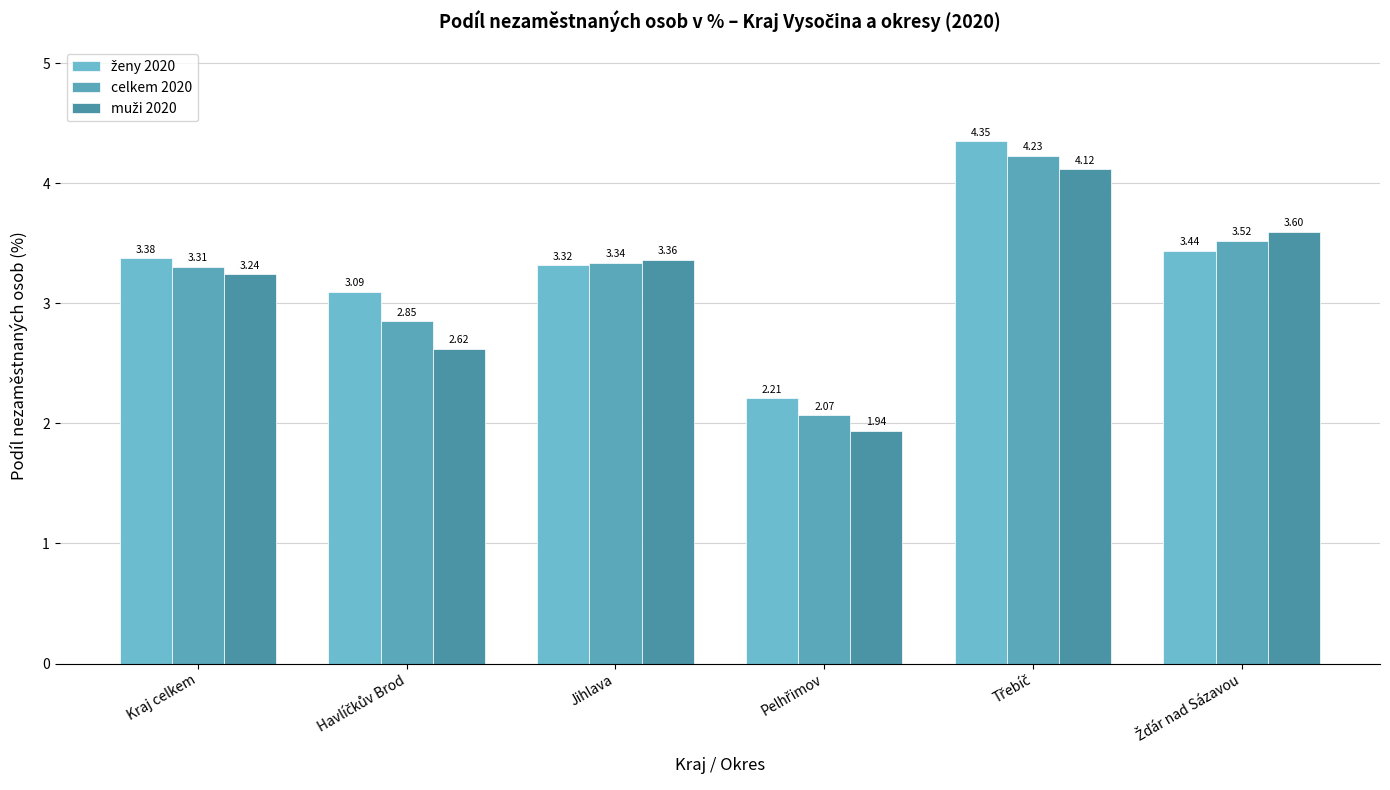

Reading right to left, list all the values displayed in this chart.

ženy 2020: Žďár nad Sázavou=3.4	Třebíč=4.3	Pelhřimov=2.2	Jihlava=3.3	Havlíčkův Brod=3.1	Kraj celkem=3.4
celkem 2020: Žďár nad Sázavou=3.5	Třebíč=4.2	Pelhřimov=2.1	Jihlava=3.3	Havlíčkův Brod=2.9	Kraj celkem=3.3
muži 2020: Žďár nad Sázavou=3.6	Třebíč=4.1	Pelhřimov=1.9	Jihlava=3.4	Havlíčkův Brod=2.6	Kraj celkem=3.2